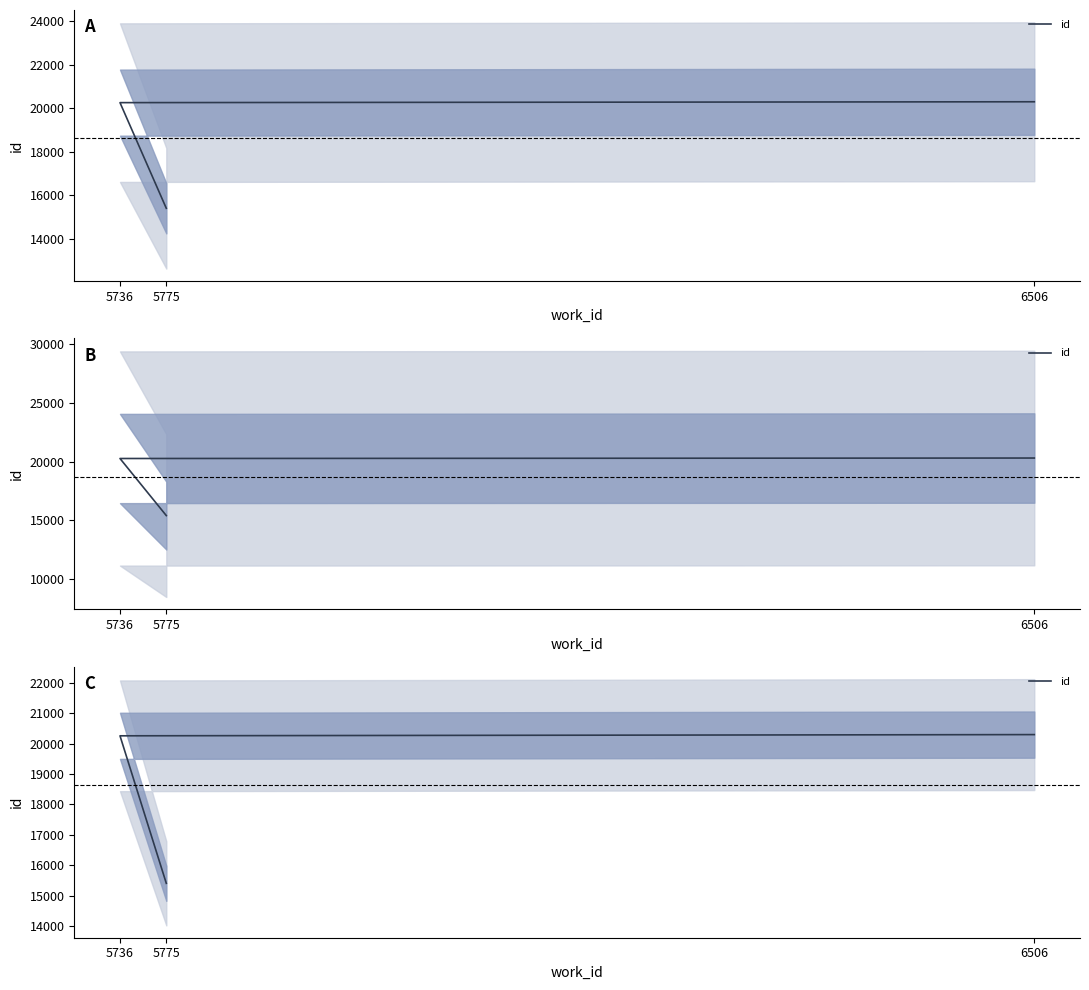

Does the chart have visible grid lines?

No